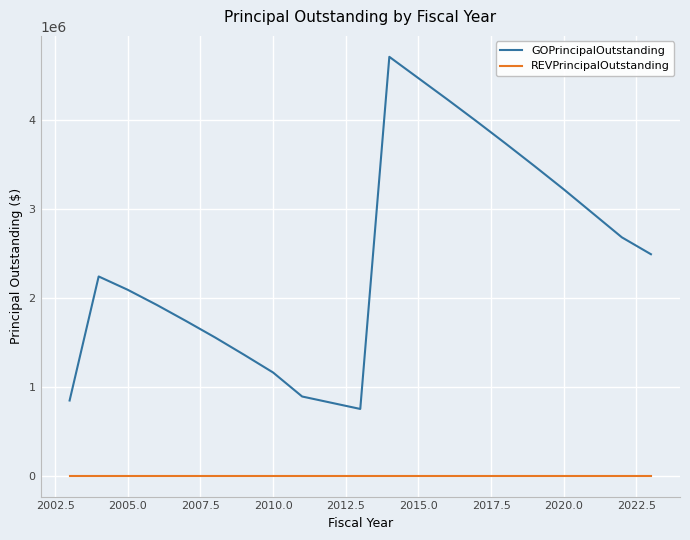

What is the minimum value for GOPrincipalOutstanding?

750000